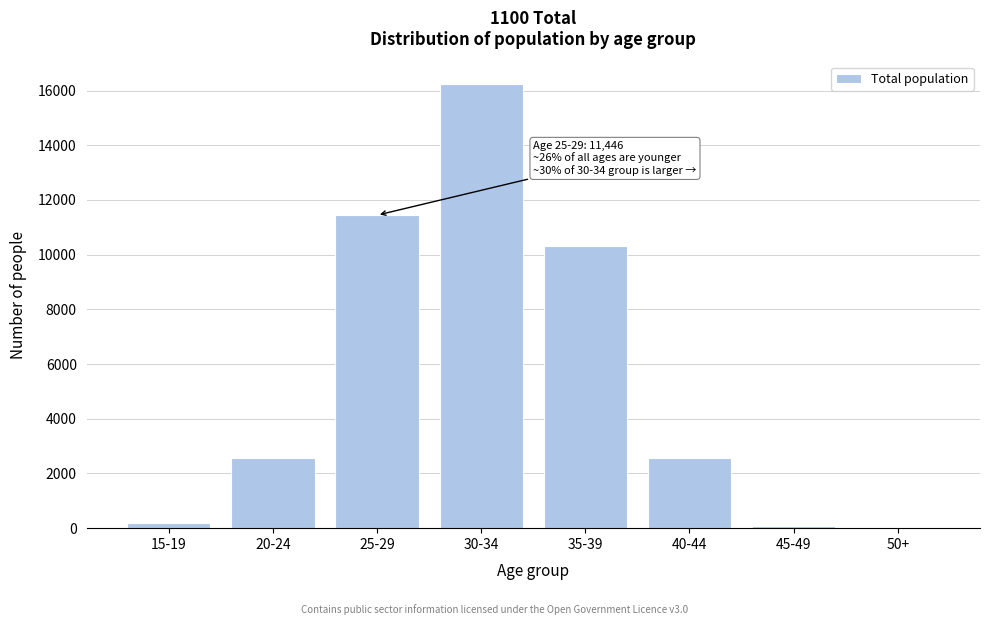

What is the greatest value displayed?

16253